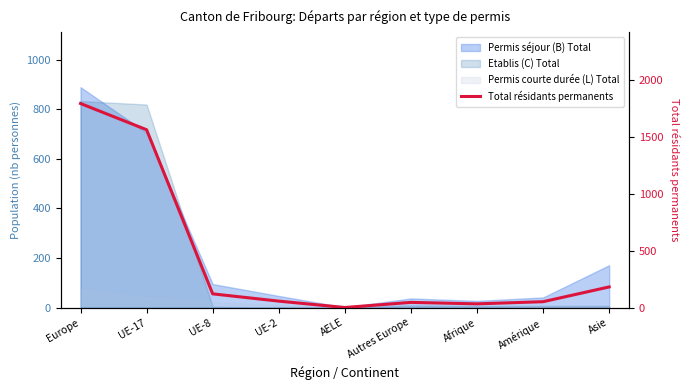

What is the change in value from Europe to AELE?

-1795